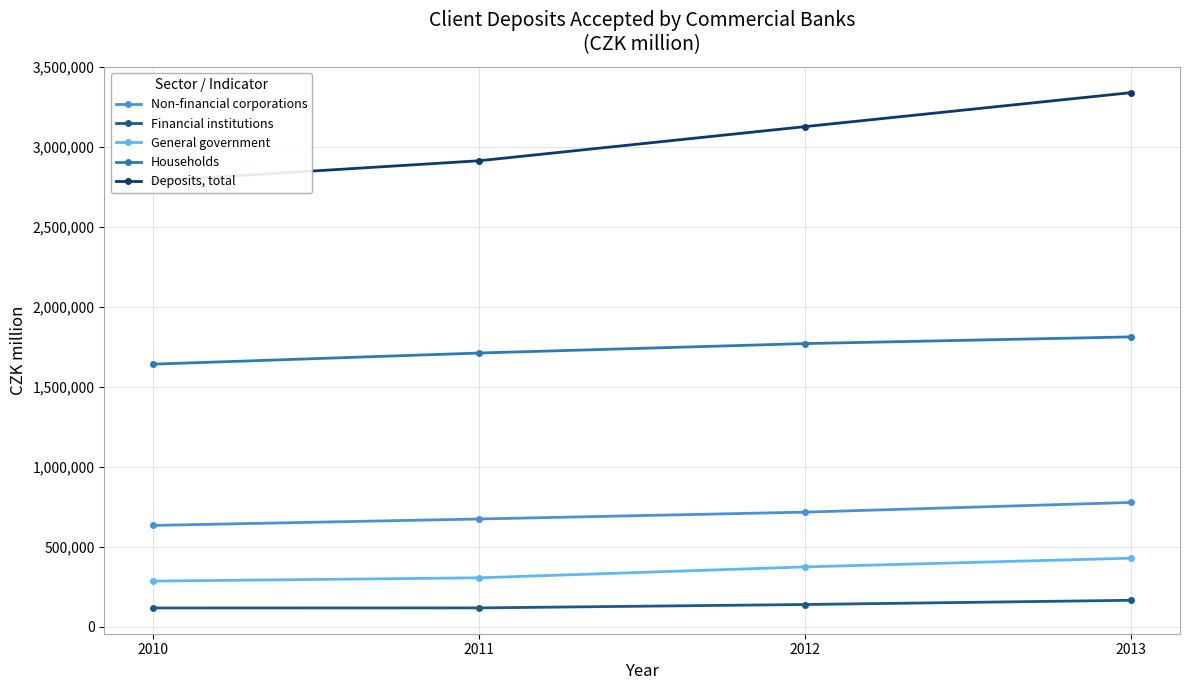

What are all the series names shown in the legend?

Non-financial corporations, Financial institutions, General government, Households, Deposits, total